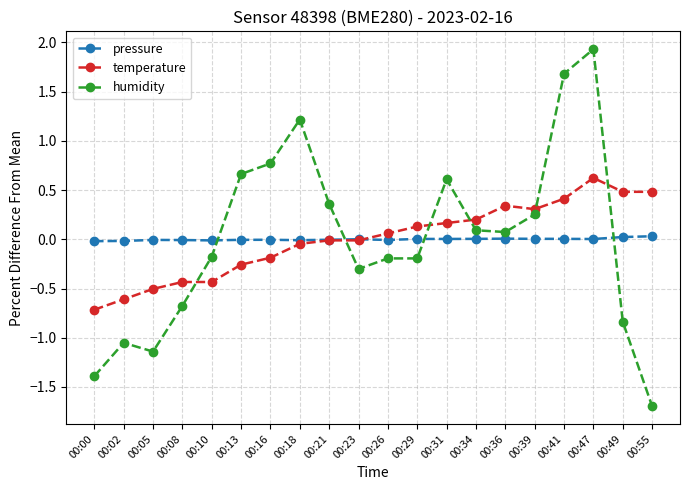

Rank the series at 00:47 from lowest to highest value.

pressure, temperature, humidity